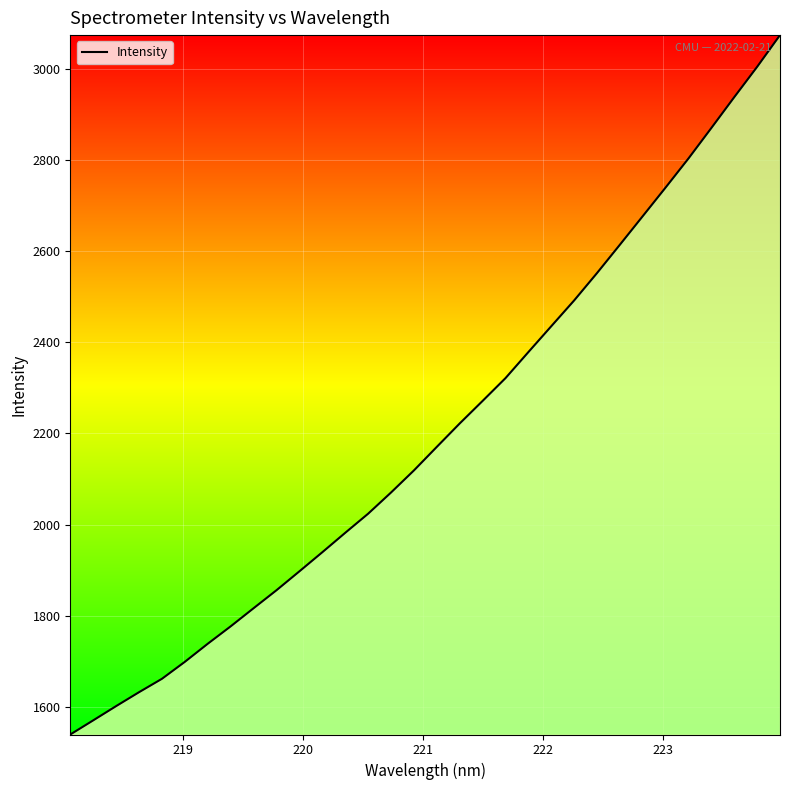

How many lines are shown in the chart?

1